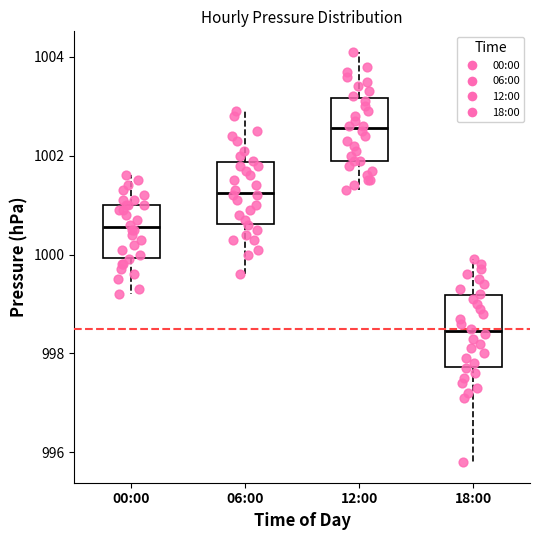

Where does the median line of the box for 00:00 sit on the y-axis? The values are not printed on the chart, so give them approximately, as read against the axis.

1000.6